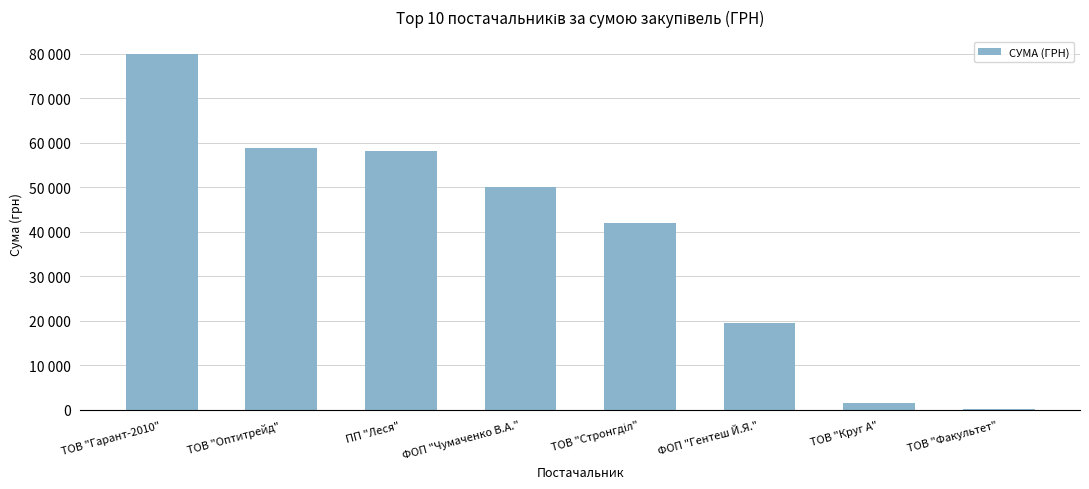

At which label is the value closest to 40018?

ТОВ "Стронгділ"